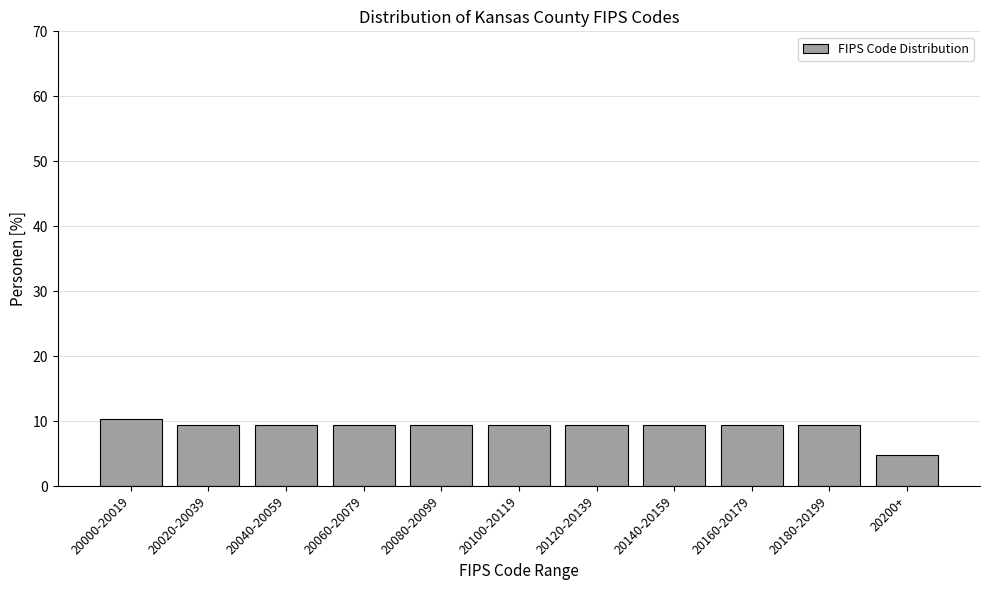

Reading left to right, extract all data points from this chart.

20000-20019=10.4	20020-20039=9.4	20040-20059=9.4	20060-20079=9.4	20080-20099=9.4	20100-20119=9.4	20120-20139=9.4	20140-20159=9.4	20160-20179=9.4	20180-20199=9.4	20200+=4.7